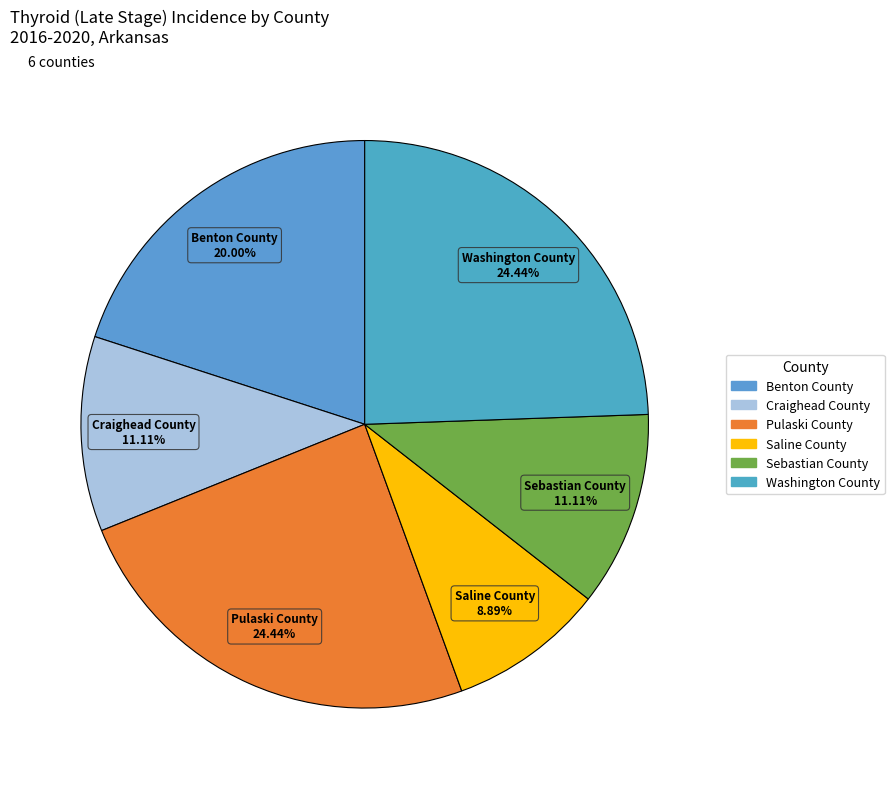

How many slices are in this pie chart?

6